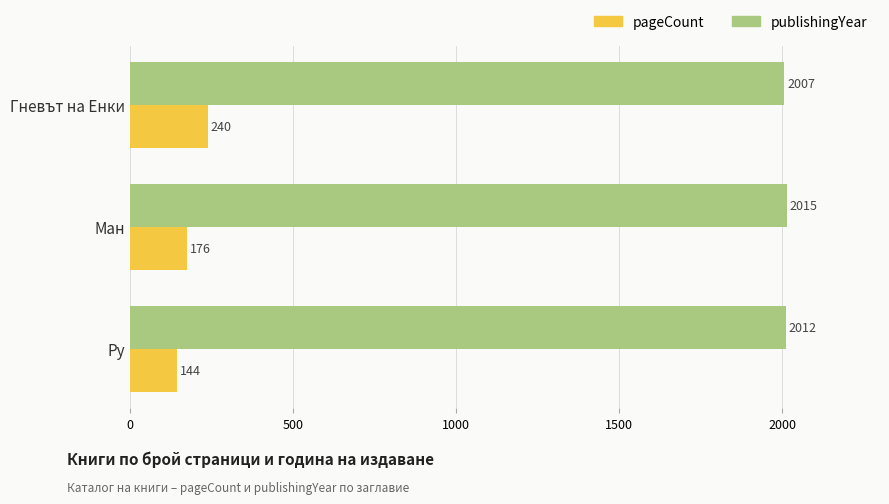

Count the pageCount values in the range 144 to 240.

3